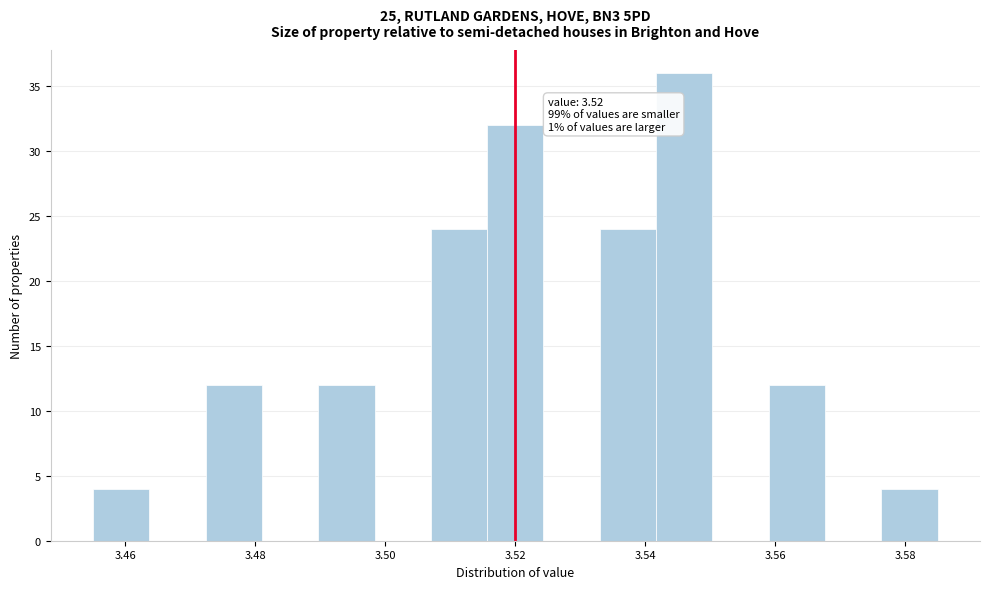

Which range on the x-axis has the tallest bar?

3.542 to 3.550